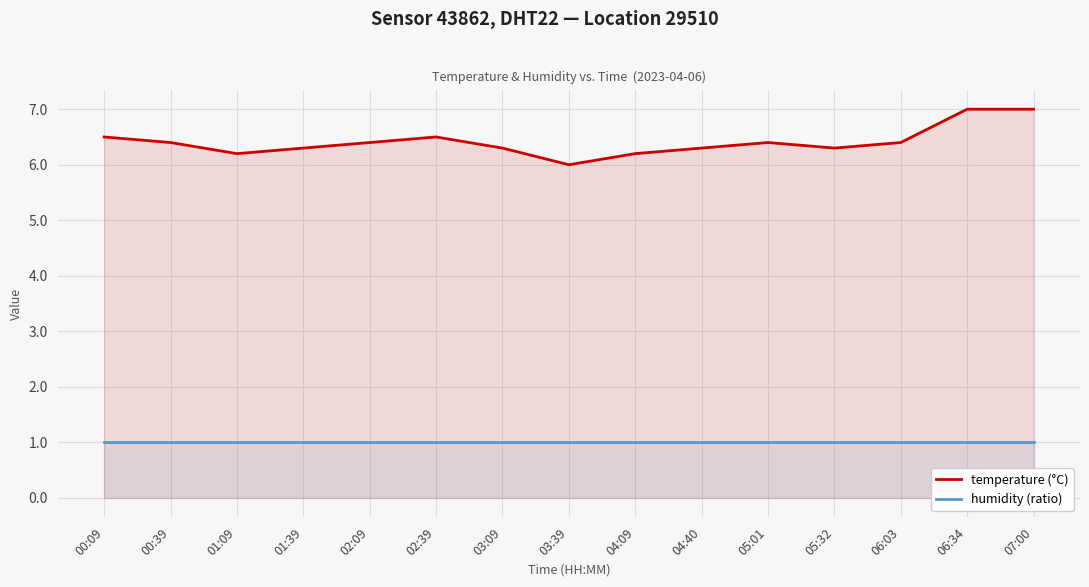

What is the maximum value for temperature (°C)?

7.0